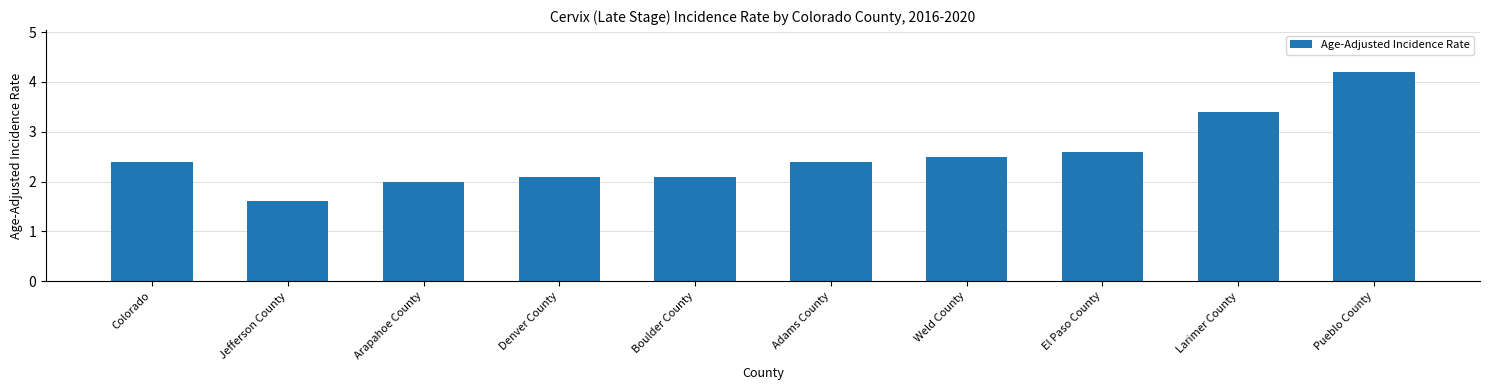

What value does the data have at Weld County?

2.5